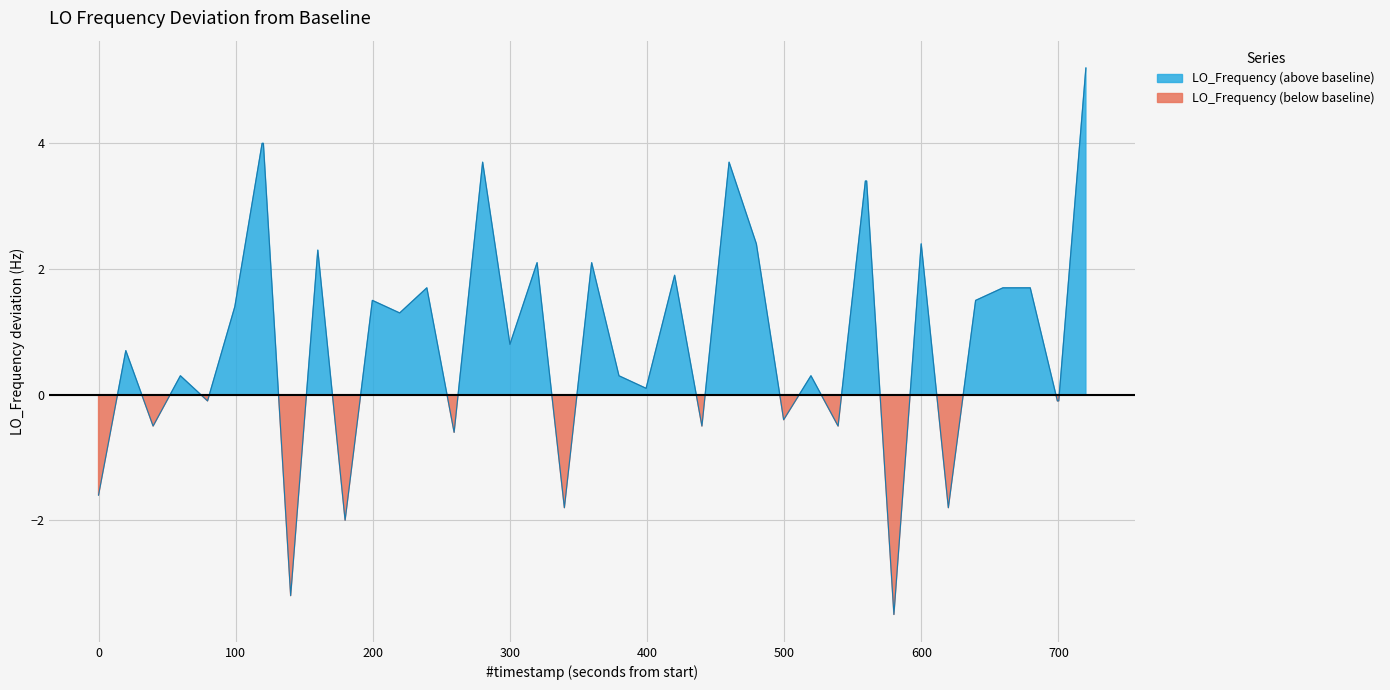

True or false: the data shows 3.0 at 17.

False